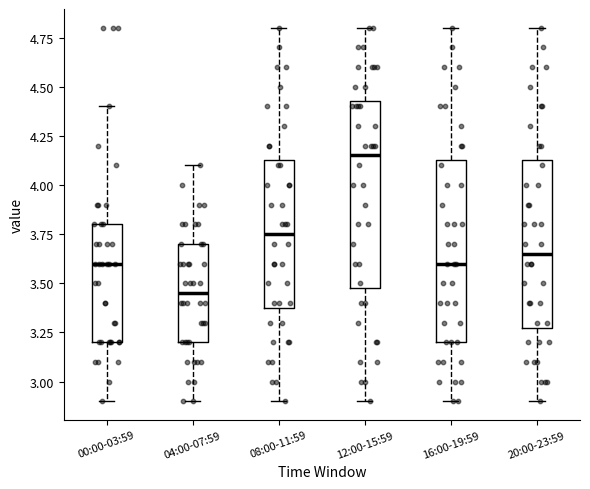

Where does the lower whisker of the box for 00:00-03:59 end on the y-axis? The values are not printed on the chart, so give them approximately, as read against the axis.

2.90